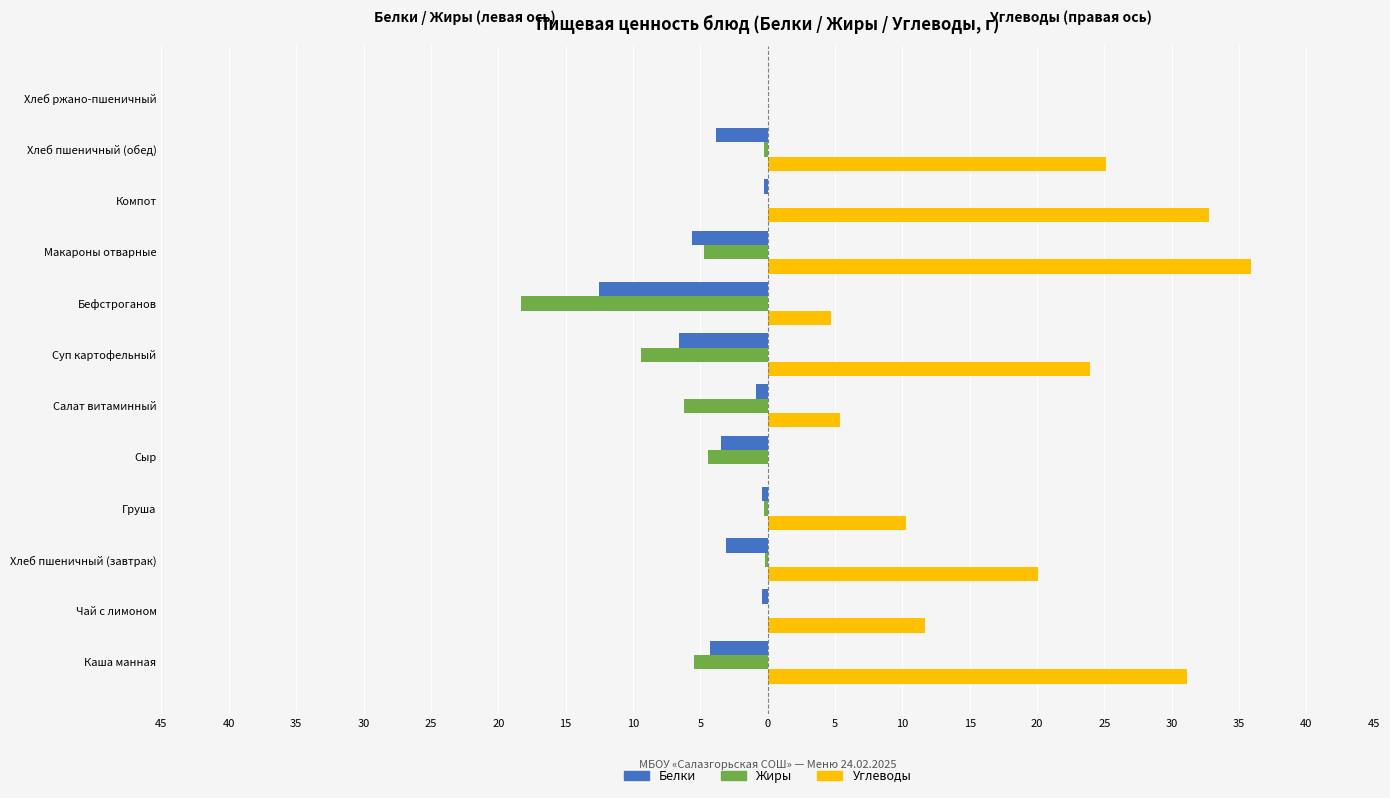

Reading left to right, what are all the values shown in this chart?

Белки: -4.3	-0.4	-3.1	-0.4	-3.5	-0.9	-6.6	-12.5	-5.6	-0.3	-3.8	0.0
Жиры: -5.5	0.0	-0.2	-0.3	-4.4	-6.2	-9.4	-18.3	-4.7	0.0	-0.3	0.0
Углеводы: 31.1	11.7	20.1	10.3	0.0	5.4	23.9	4.7	35.9	32.8	25.1	0.0